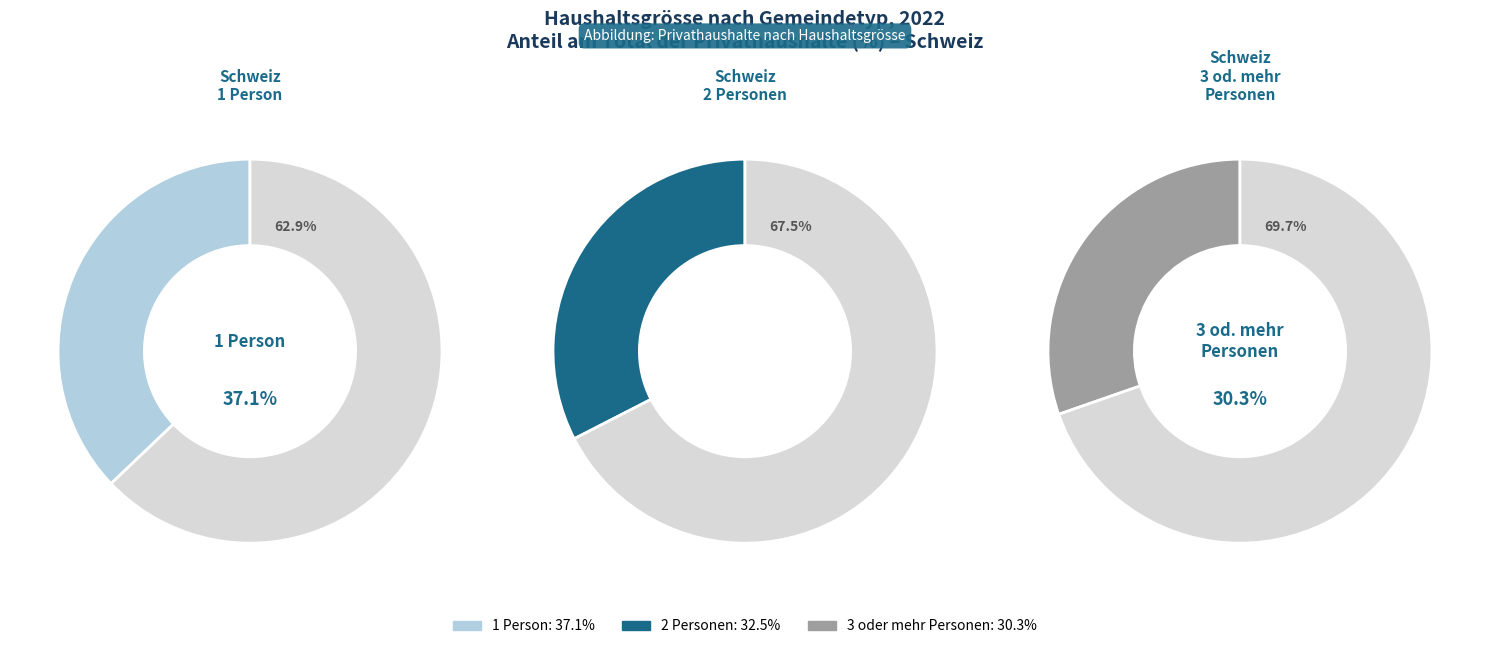

To the nearest percent, what is the difference between the 3 oder mehr Personen and 2 Personen slice percentages?

2%